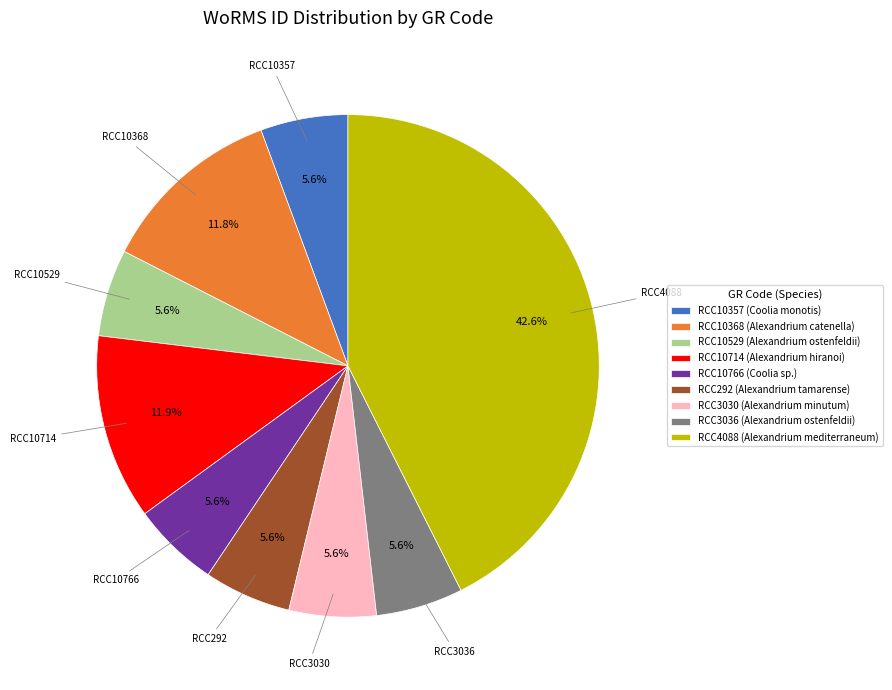

How many segments does this pie chart have?

9